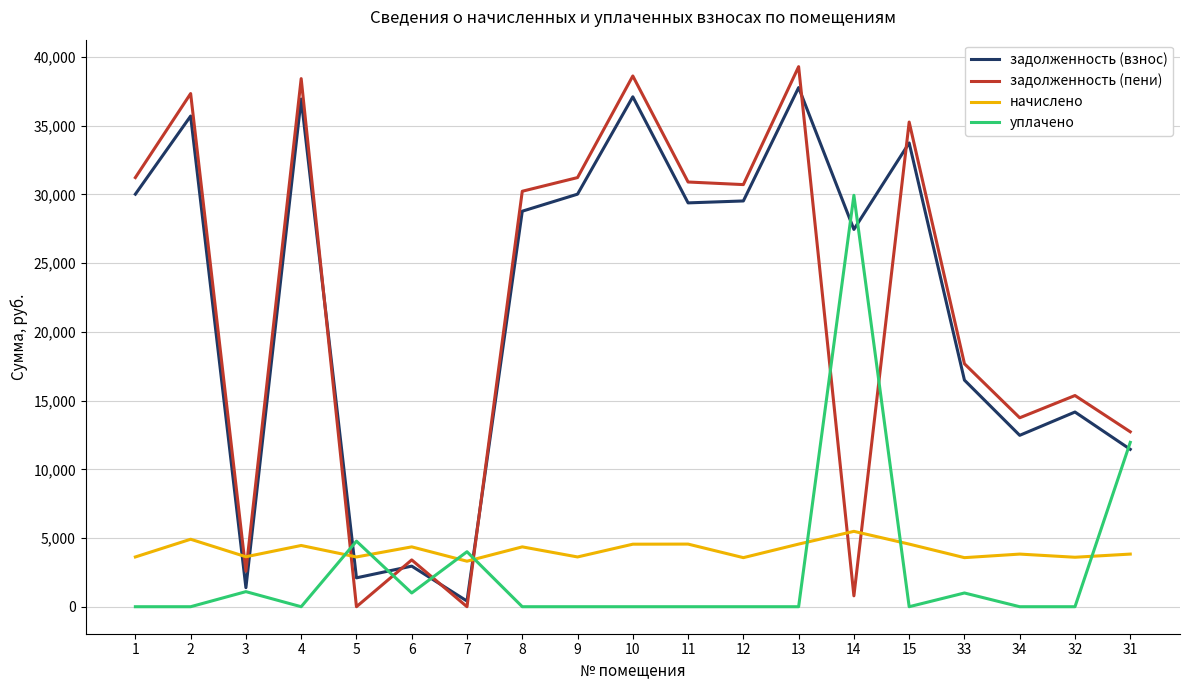

What is the greatest value displayed?

39301.7